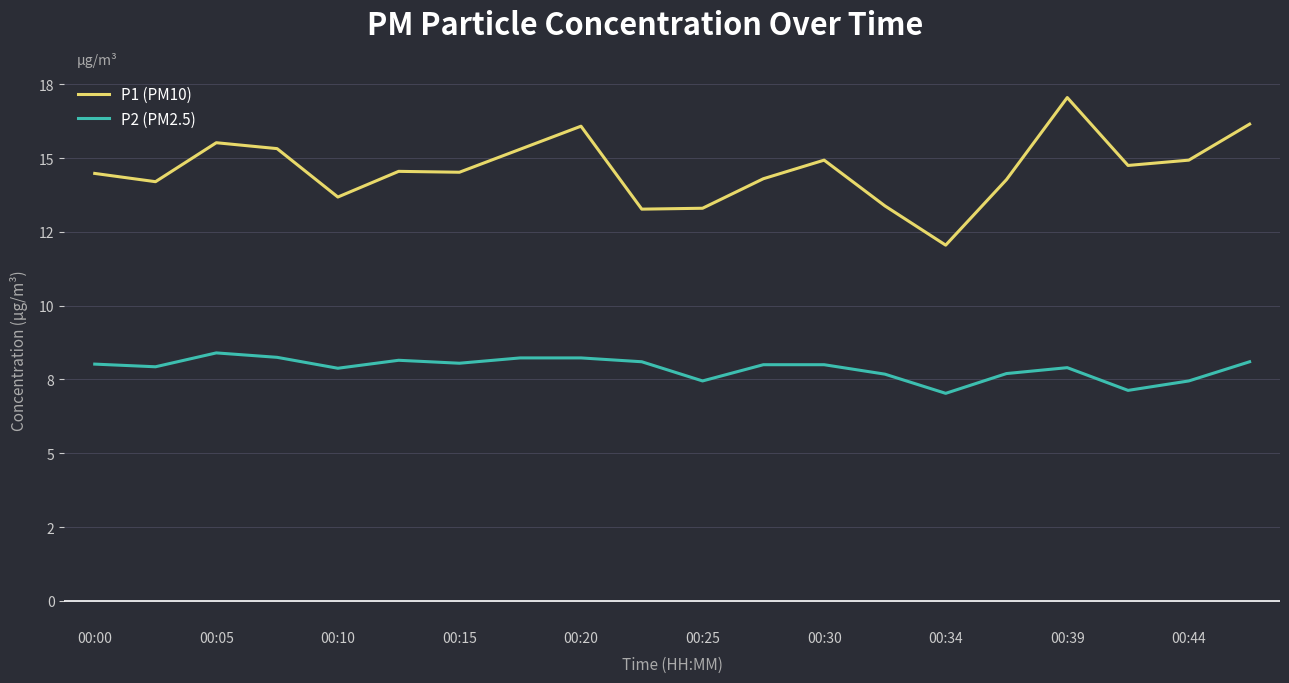

Does the chart have visible grid lines?

Yes